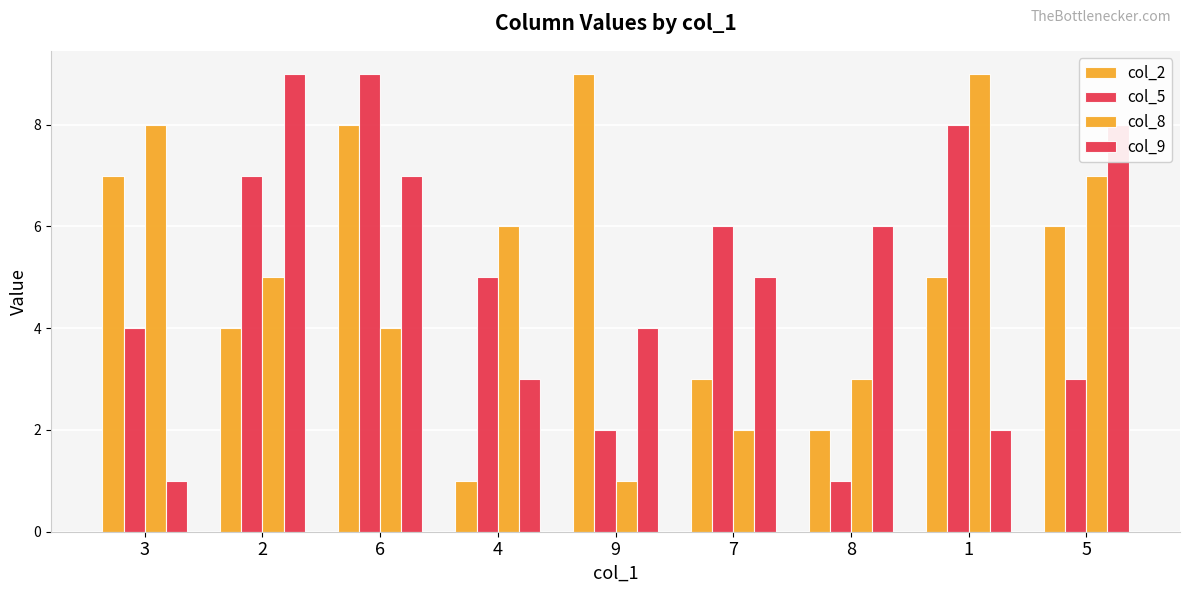

What is the maximum value shown in the chart?

9